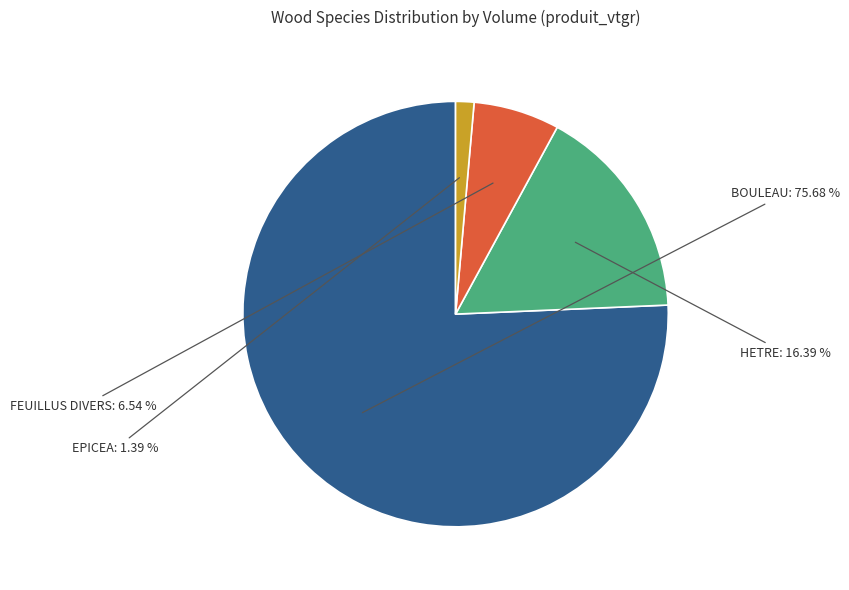

What percentage is the HETRE slice, to the nearest percent?

16%